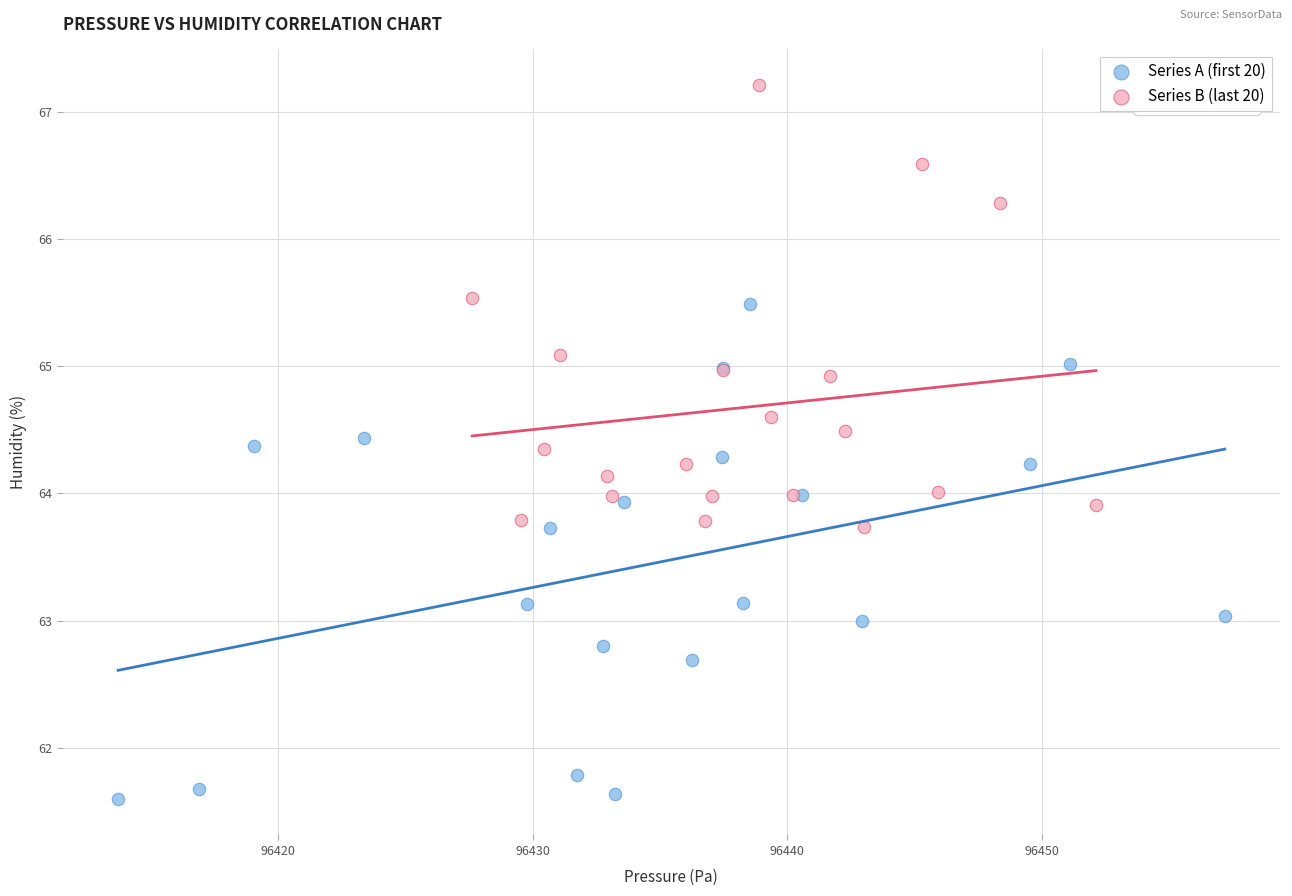

Which series reaches the minimum Y coordinate?

Series A (first 20)